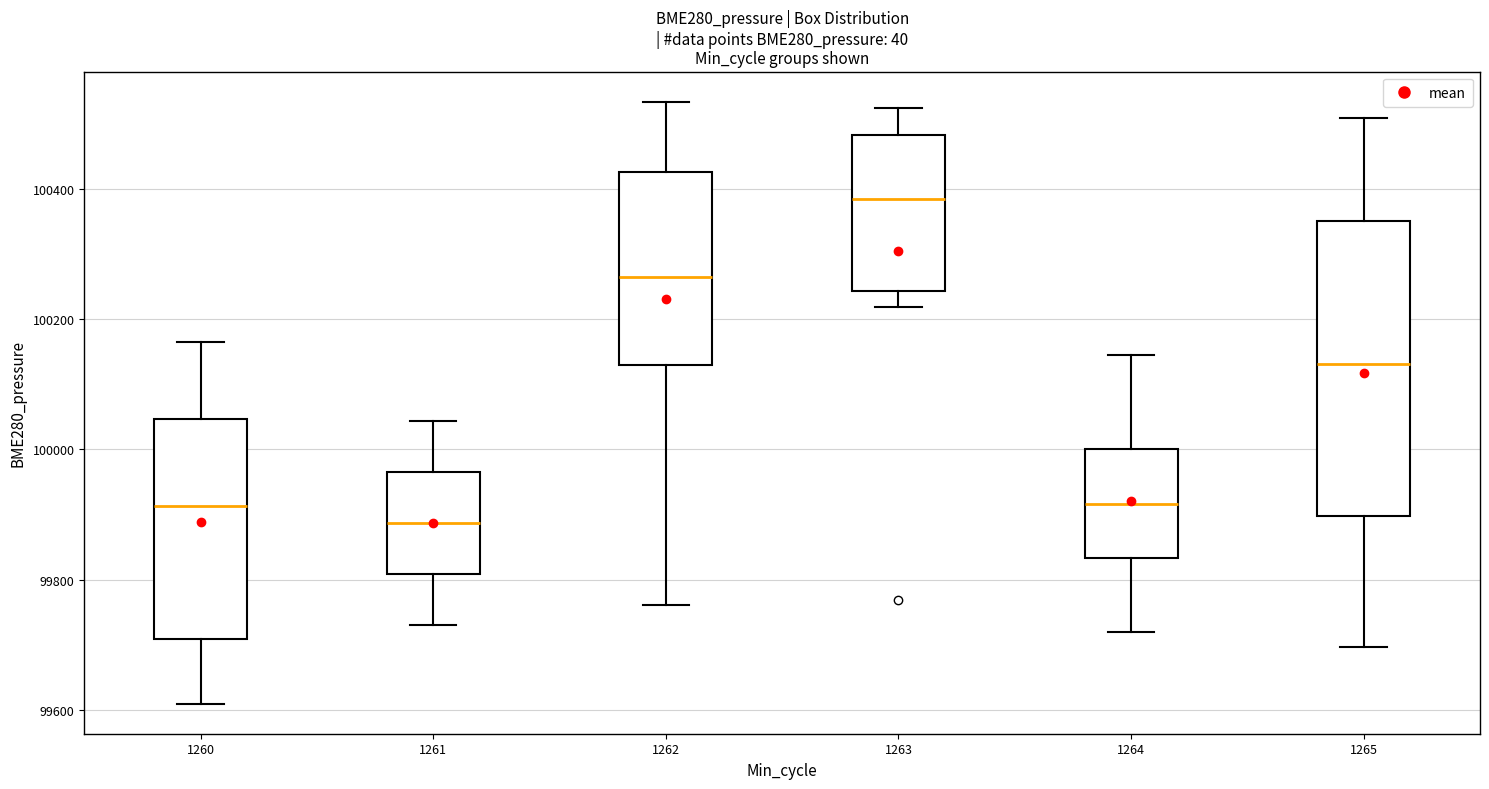

Which box is the tallest, from its lower edge to its upper edge?

1265